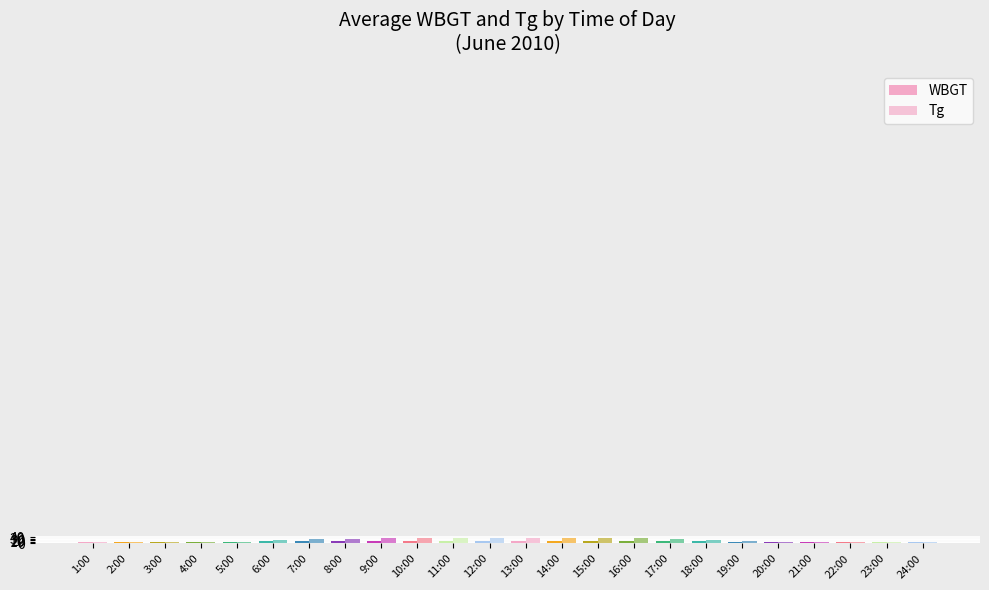

At which label does WBGT reach its minimum?

4:00